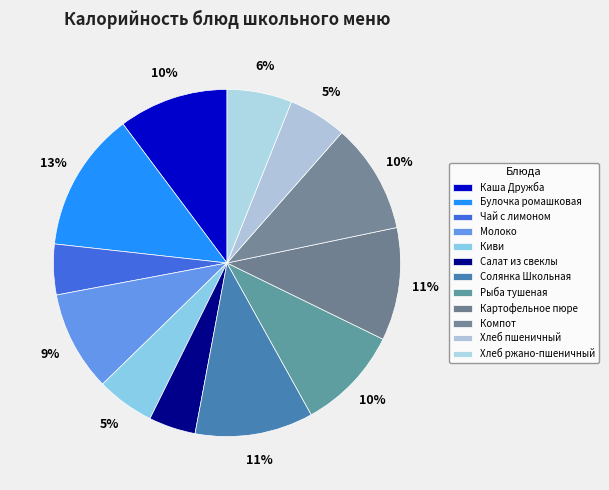

To the nearest percent, what is the difference between the largest and smallest slice percentages?

9%